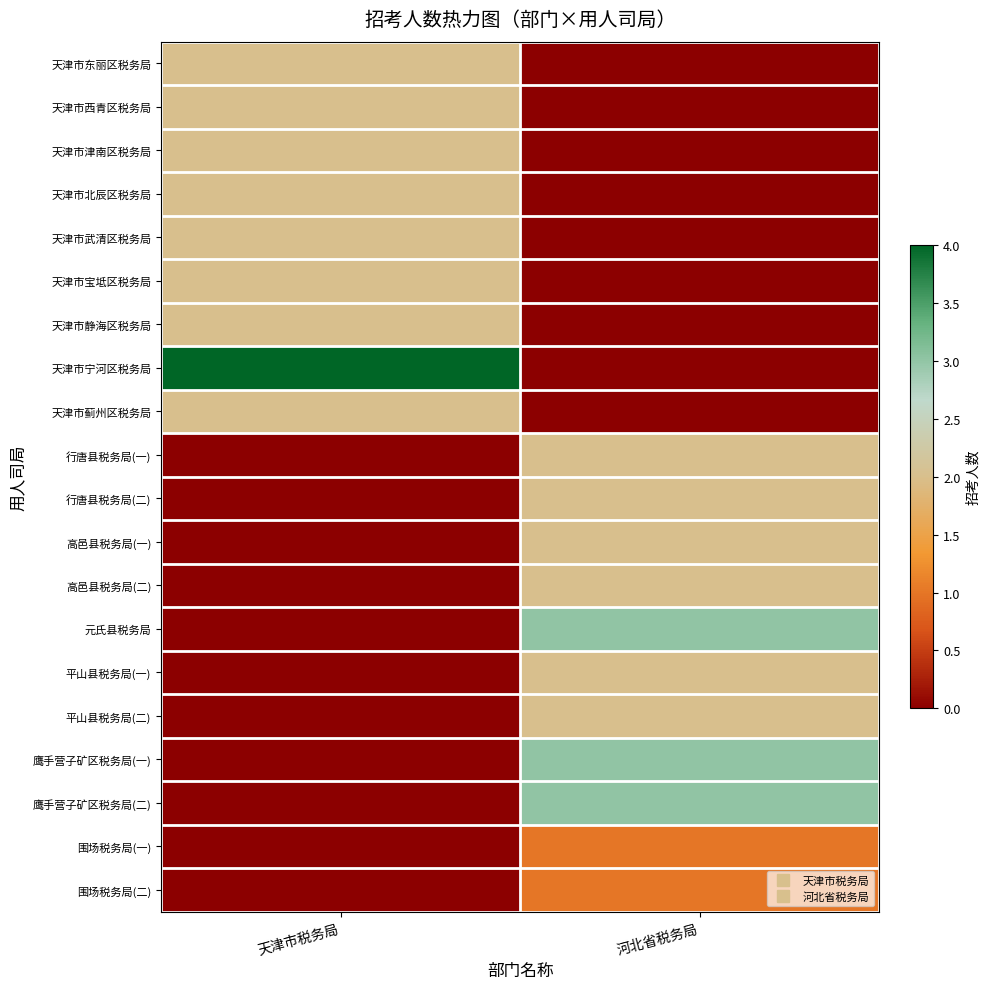

What is the spread (max minus min) of values at 天津市税务局?

4